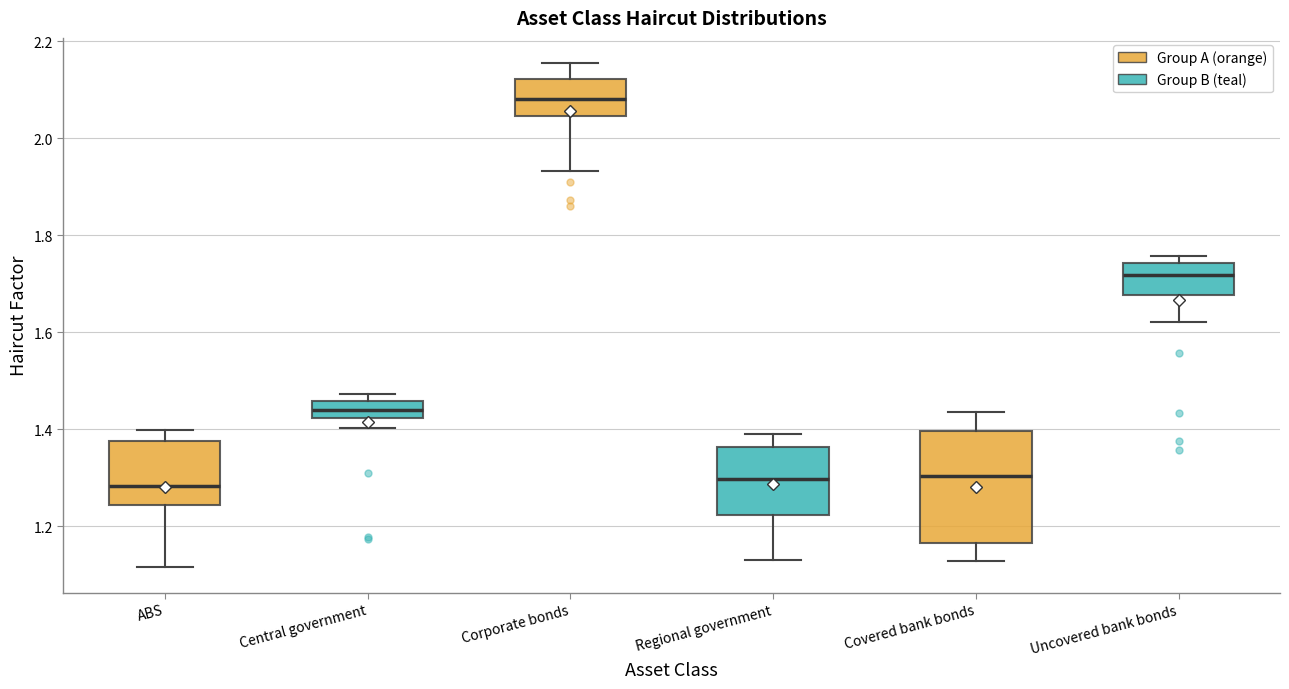

Reading left to right, transcribe this box plot: for each box, give where its median line is, the range the box spans, and where its two whiskers end, as read against the y-axis. The values are not printed on the chart, so give them approximately, as read against the axis.

ABS: median 1.28, box 1.24 to 1.38, whiskers 1.12 to 1.40
Central government: median 1.44, box 1.42 to 1.46, whiskers 1.40 to 1.48
Corporate bonds: median 2.08, box 2.04 to 2.12, whiskers 1.94 to 2.16
Regional government: median 1.30, box 1.22 to 1.36, whiskers 1.12 to 1.40
Covered bank bonds: median 1.30, box 1.16 to 1.40, whiskers 1.12 to 1.44
Uncovered bank bonds: median 1.72, box 1.68 to 1.74, whiskers 1.62 to 1.76